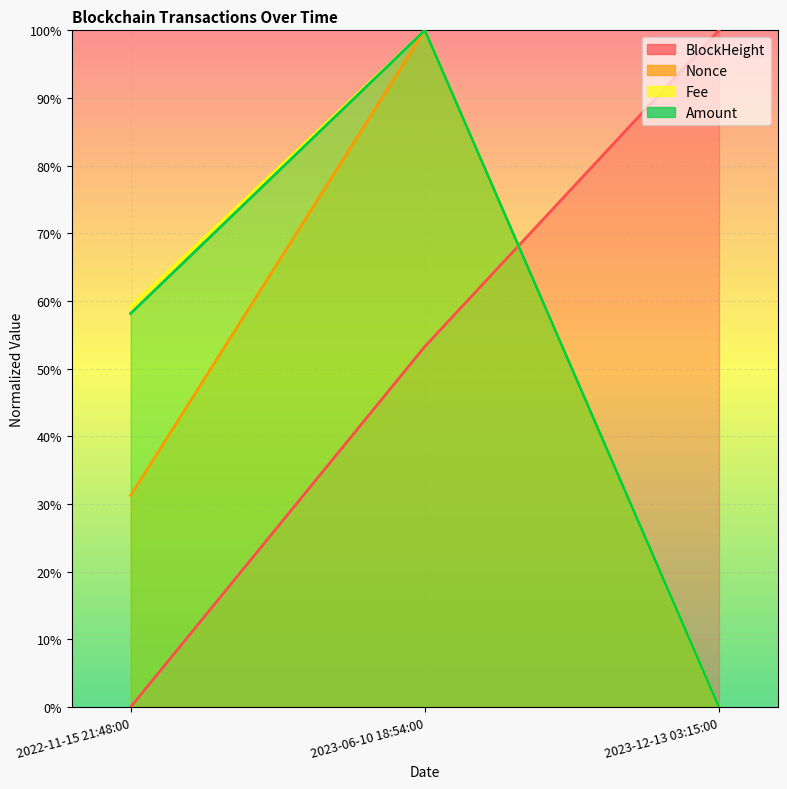

Count the number of data series in this chart.

4